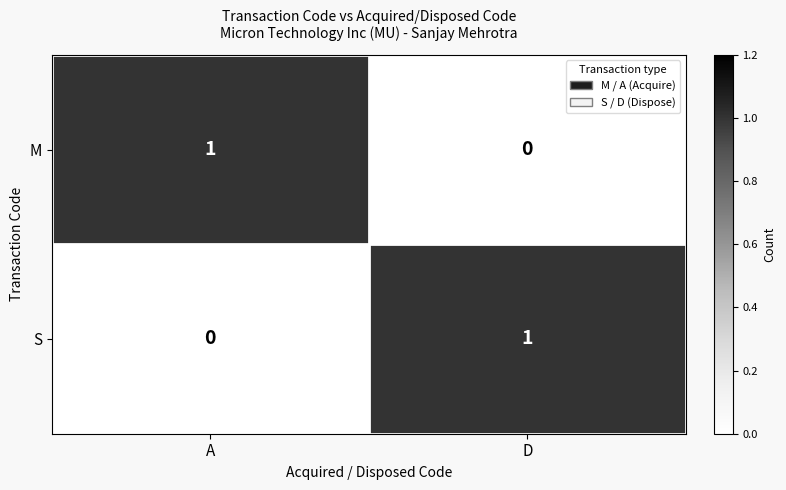

At which label does M reach its minimum?

D